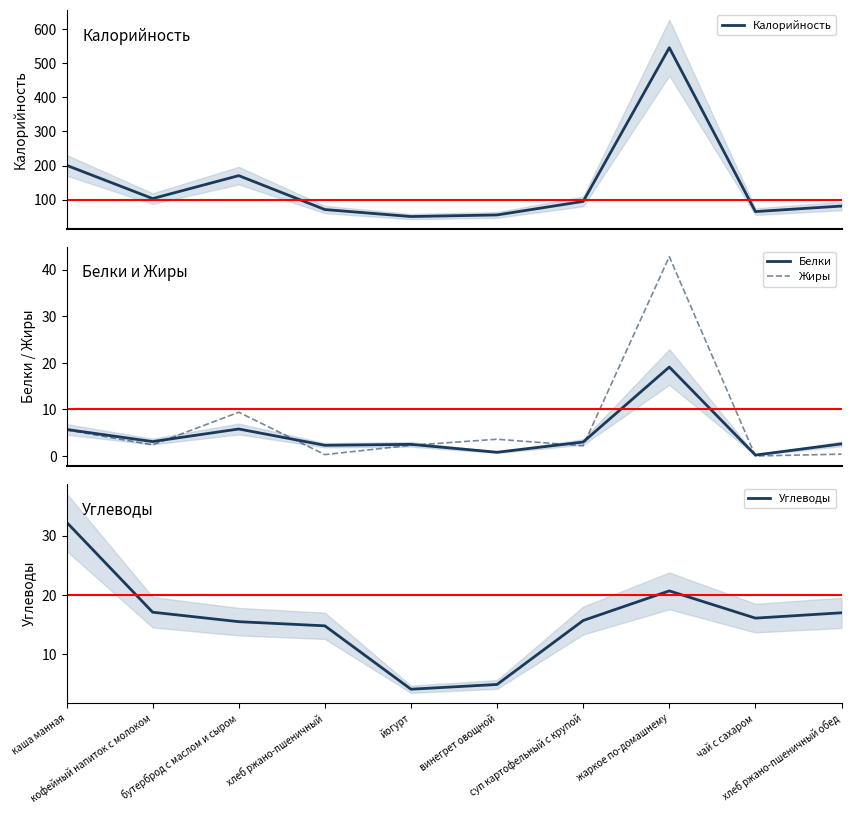

What is the maximum value for Углеводы?

32.3